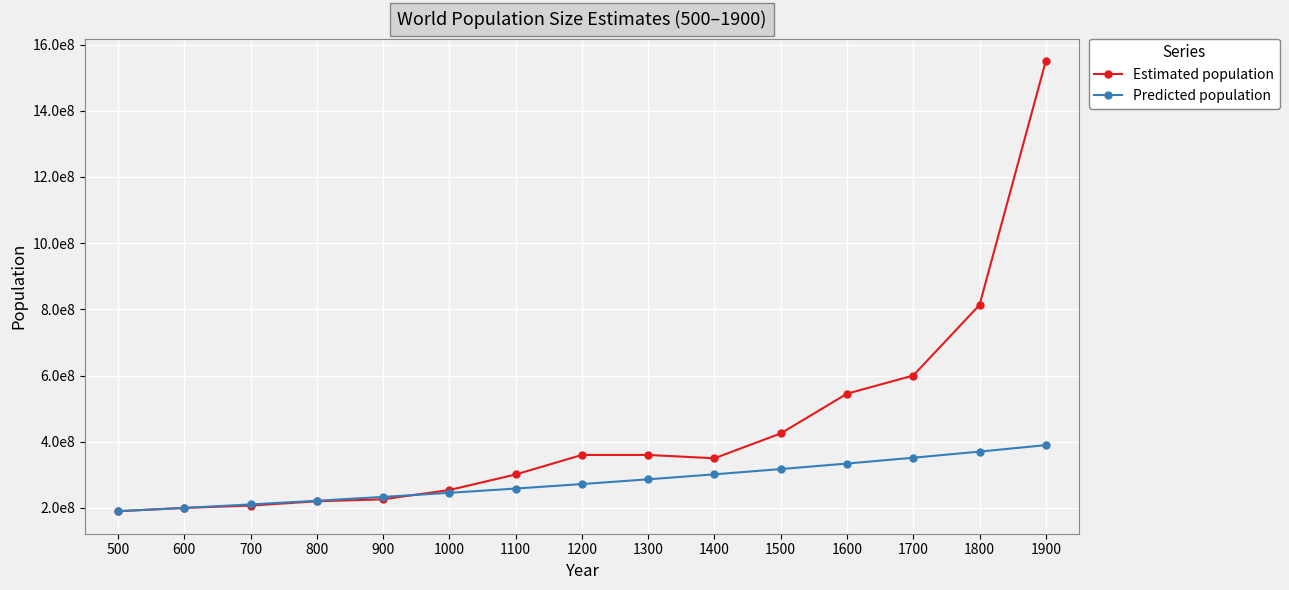

What is the sum of the Predicted population values at 700 and 500?

400526315.8